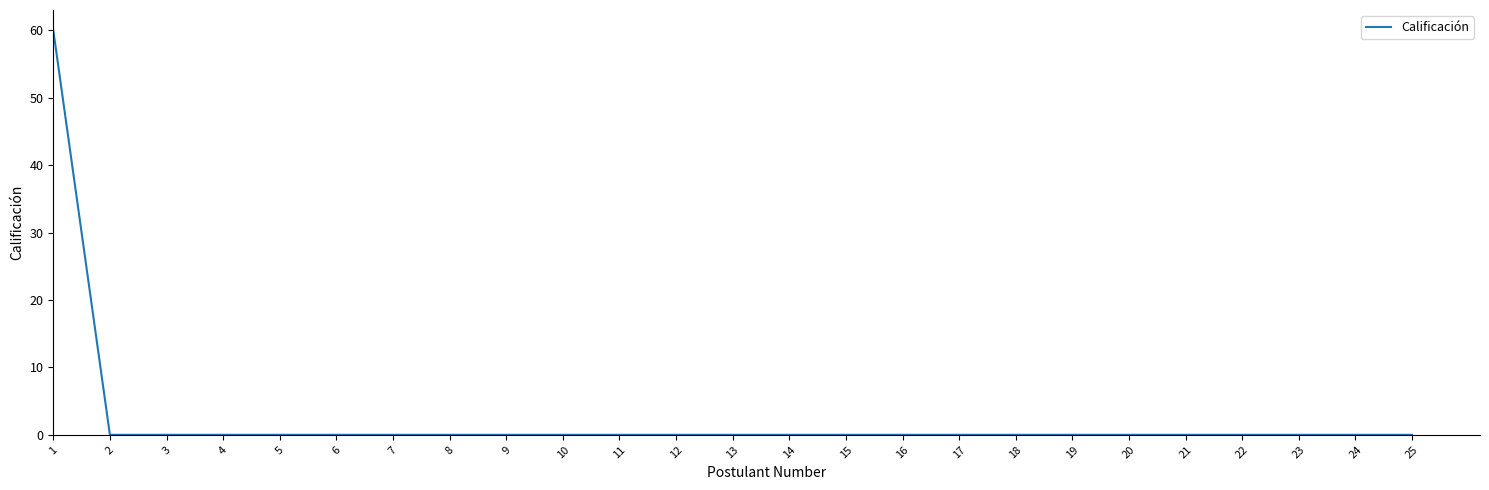

Reading left to right, extract all data points from this chart.

60	0	0	0	0	0	0	0	0	0	0	0	0	0	0	0	0	0	0	0	0	0	0	0	0